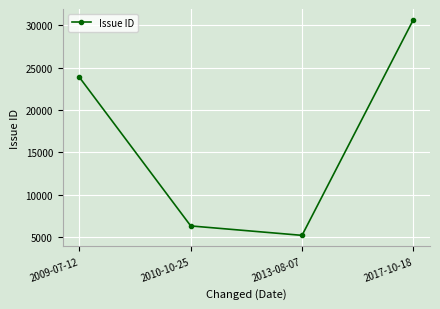

At which label is the value closest to 17931?

2009-07-12